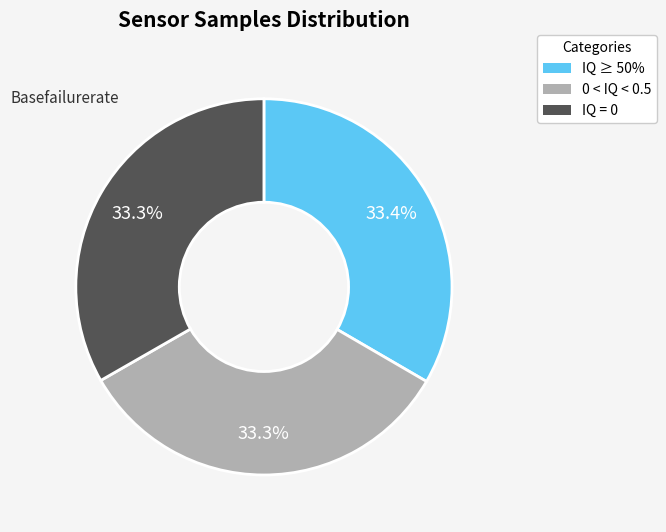

Is there a majority slice in this chart?

No